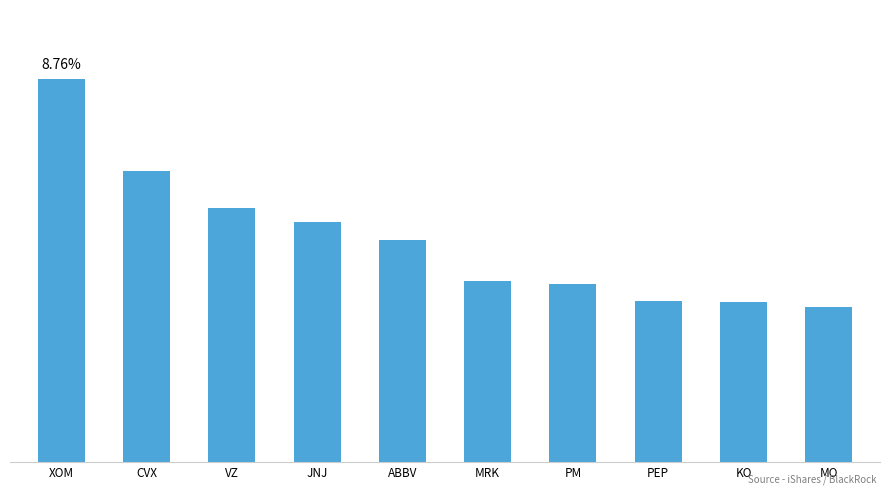

Does the chart contain any negative values?

No